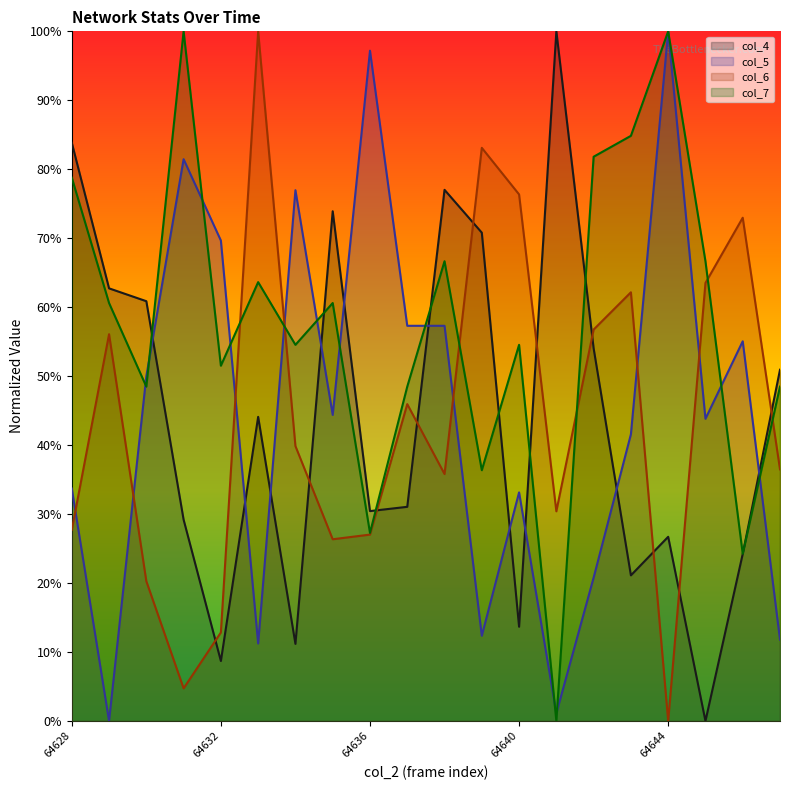

Reading left to right, extract all data points from this chart.

col_4: 64628=0.8	64629=0.6	64630=0.6	64631=0.3	64632=0.1	64633=0.4	64634=0.1	64635=0.7	64636=0.3	64637=0.3	64638=0.8	64639=0.7	64640=0.1	64641=1.0	64642=0.5	64643=0.2	64644=0.3	64645=0.0	64646=0.2	64647=0.5
col_5: 64628=0.3	64629=0.0	64630=0.5	64631=0.8	64632=0.7	64633=0.1	64634=0.8	64635=0.4	64636=1.0	64637=0.6	64638=0.6	64639=0.1	64640=0.3	64641=0.0	64642=0.2	64643=0.4	64644=1.0	64645=0.4	64646=0.6	64647=0.1
col_6: 64628=0.3	64629=0.6	64630=0.2	64631=0.0	64632=0.1	64633=1.0	64634=0.4	64635=0.3	64636=0.3	64637=0.5	64638=0.4	64639=0.8	64640=0.8	64641=0.3	64642=0.6	64643=0.6	64644=0.0	64645=0.6	64646=0.7	64647=0.4
col_7: 64628=0.8	64629=0.6	64630=0.5	64631=1.0	64632=0.5	64633=0.6	64634=0.5	64635=0.6	64636=0.3	64637=0.5	64638=0.7	64639=0.4	64640=0.5	64641=0.0	64642=0.8	64643=0.8	64644=1.0	64645=0.7	64646=0.2	64647=0.5